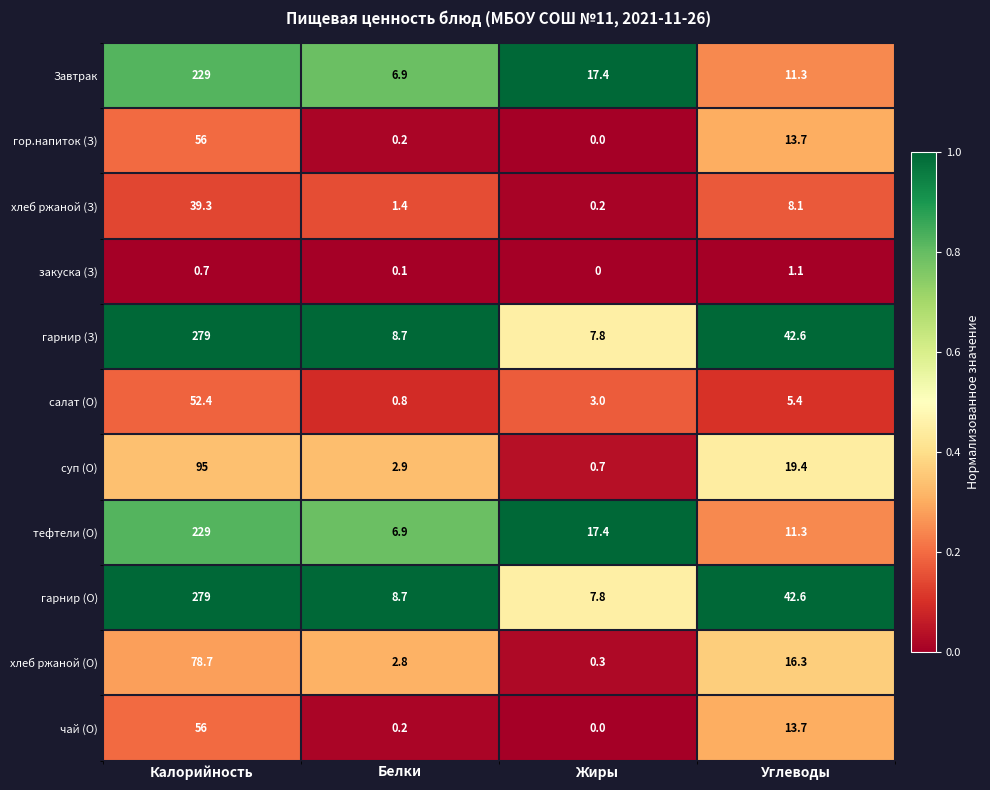

The value of чай (О) at Белки is 0.2. True or false?

True